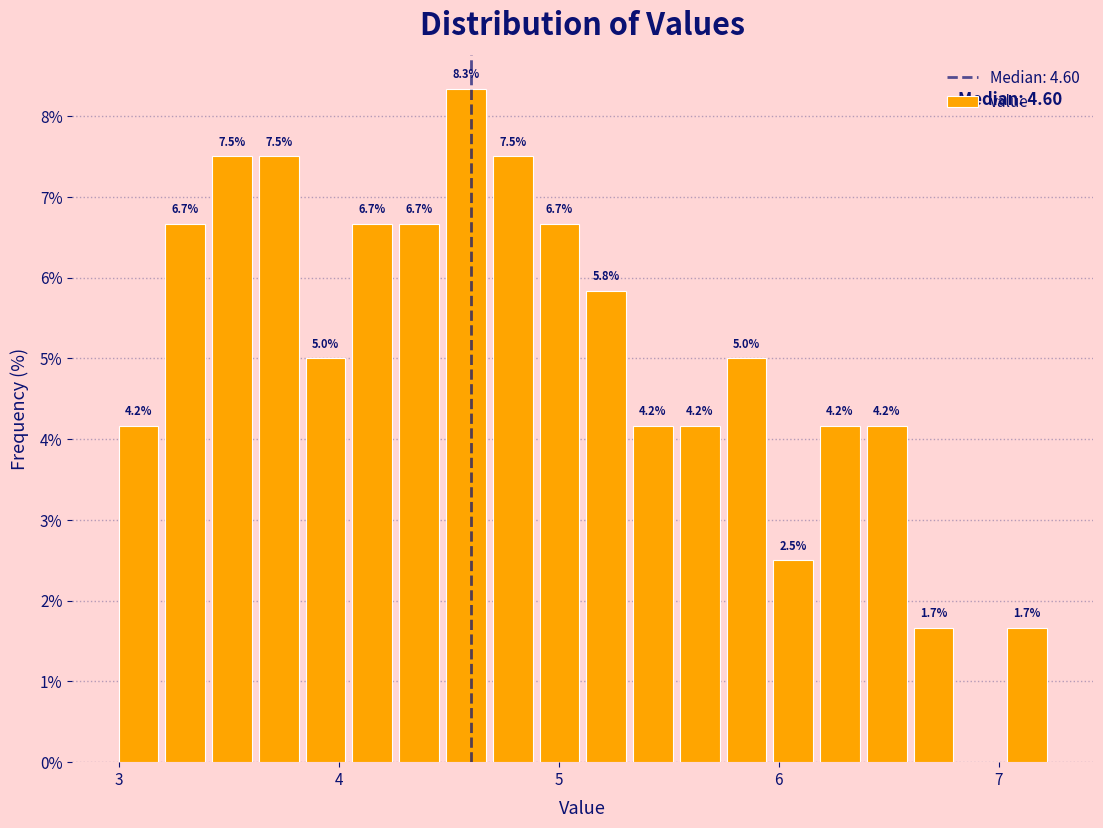

Read against the x-axis, roughly where is the centre of the tallest bar?

4.6